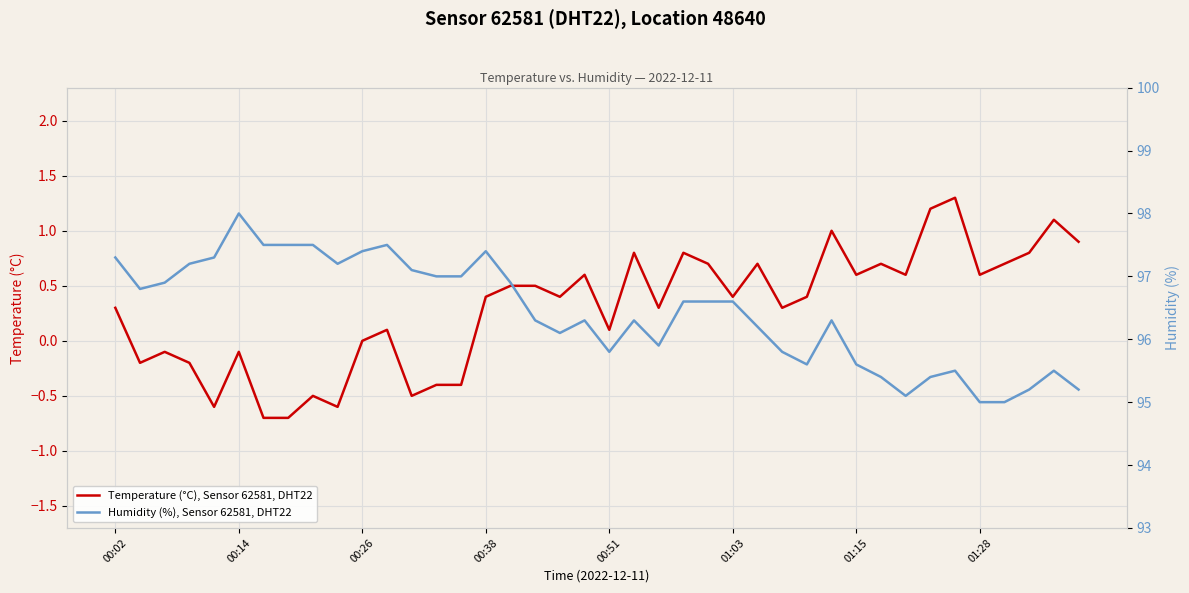

Rank the series by their maximum value, from lowest to highest.

Temperature (°C), Sensor 62581, DHT22, Humidity (%), Sensor 62581, DHT22